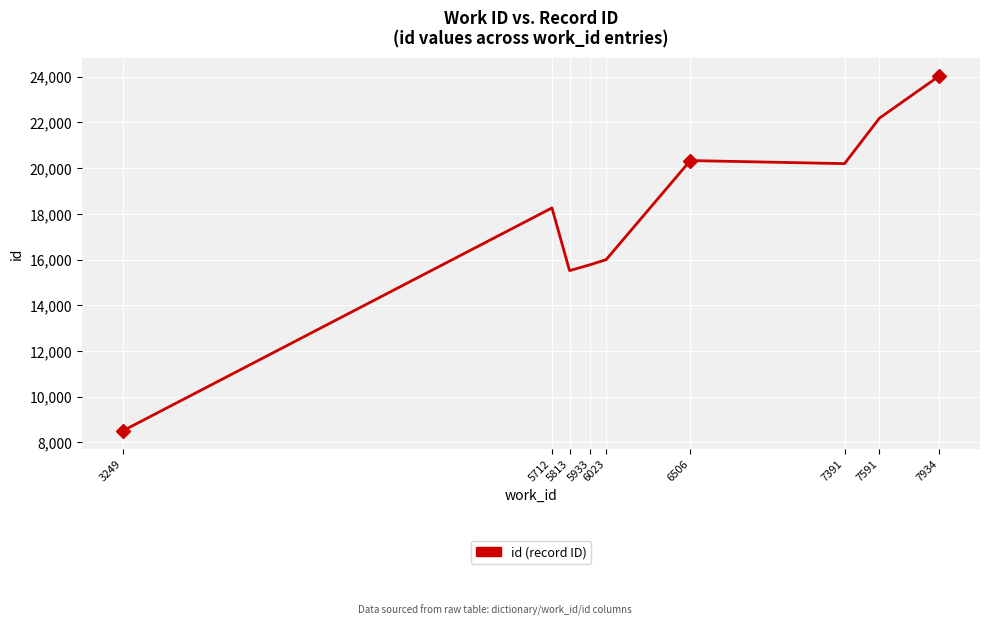

The chart shows a value of 15778 at 5933. True or false?

True